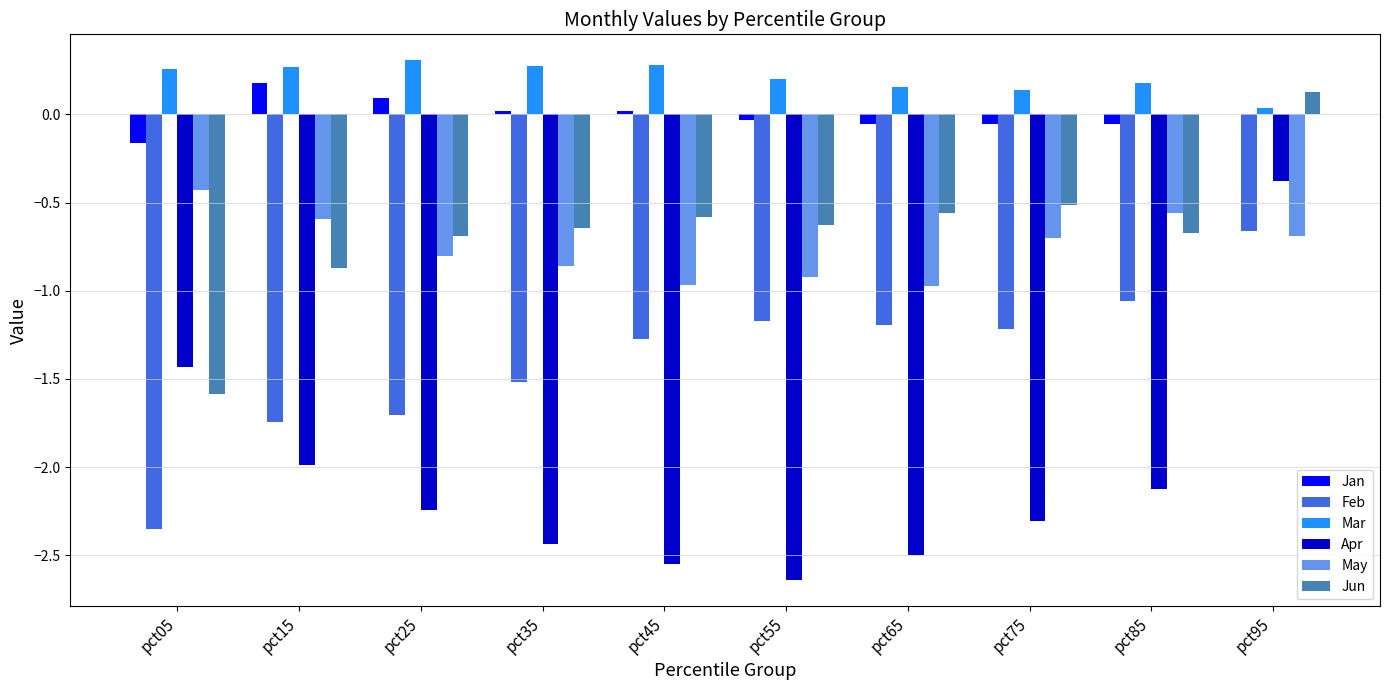

The value of Feb at pct65 is -0.3. True or false?

False